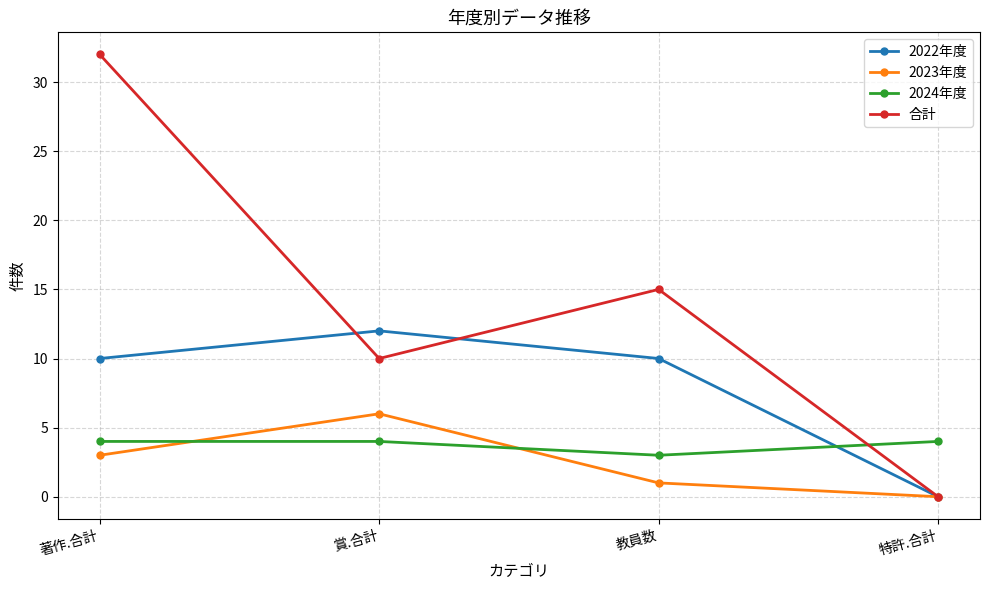

What is the maximum value for 2023年度?

6